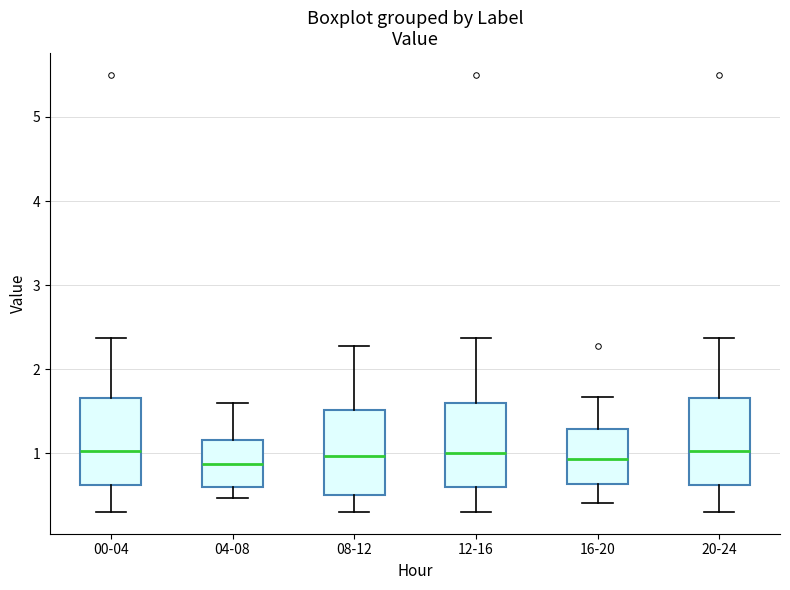

Reading left to right, transcribe this box plot: for each box, give where its median line is, the range the box spans, and where its two whiskers end, as read against the y-axis. The values are not printed on the chart, so give them approximately, as read against the axis.

00-04: median 1.0, box 0.6 to 1.7, whiskers 0.3 to 2.4
04-08: median 0.9, box 0.6 to 1.2, whiskers 0.5 to 1.6
08-12: median 1.0, box 0.5 to 1.5, whiskers 0.3 to 2.3
12-16: median 1.0, box 0.6 to 1.6, whiskers 0.3 to 2.4
16-20: median 0.9, box 0.6 to 1.3, whiskers 0.4 to 1.7
20-24: median 1.0, box 0.6 to 1.7, whiskers 0.3 to 2.4